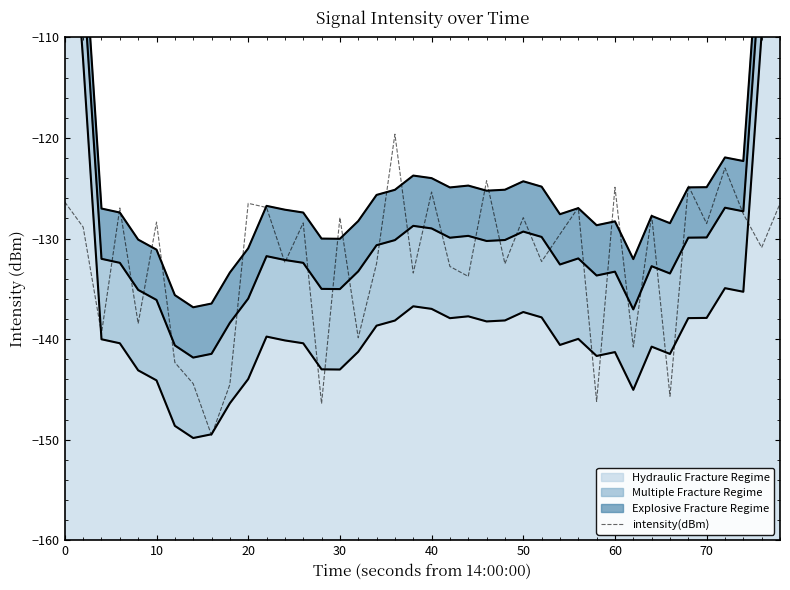

How many data points are less than -128?

24